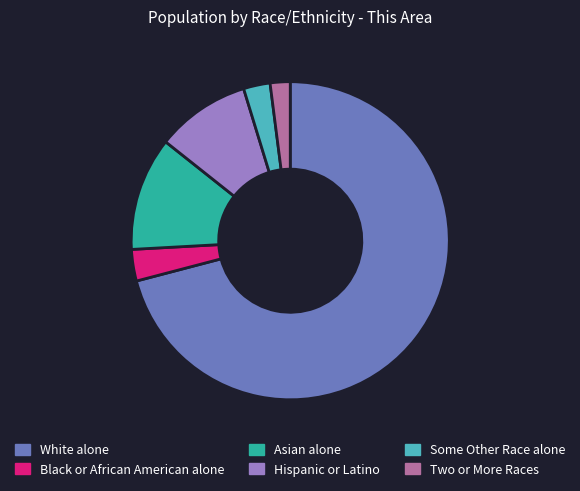

Rank the categories by value from highest to lowest.

White alone, Asian alone, Hispanic or Latino, Black or African American alone, Some Other Race alone, Two or More Races